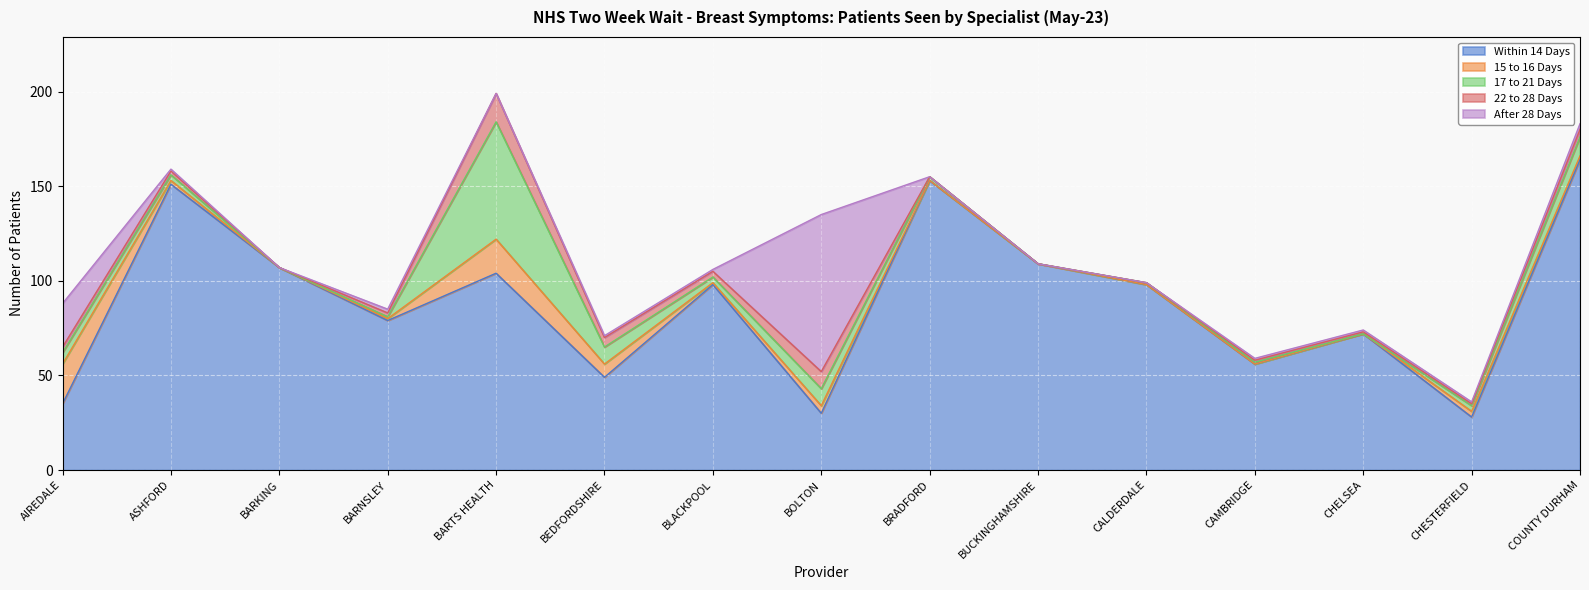

Which series changed the most between BARTS HEALTH and CHELSEA?

17 to 21 Days